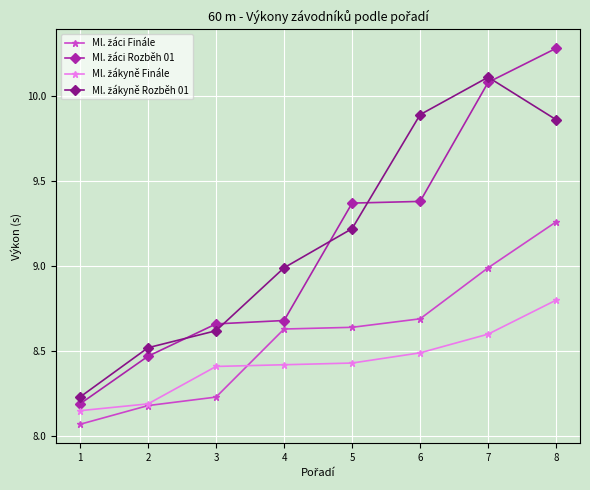

At which category is the sum across all series the highest?

8